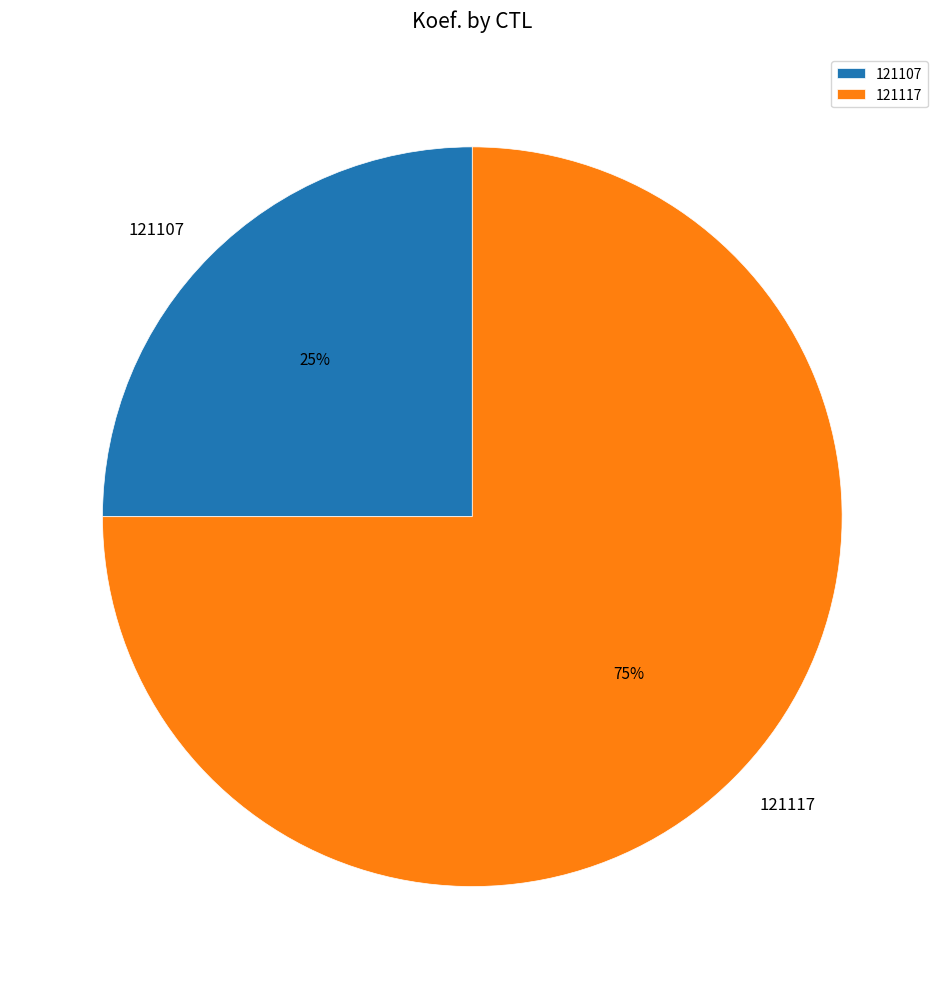

Do 121107 and 121117 together represent more than half of the pie?

Yes